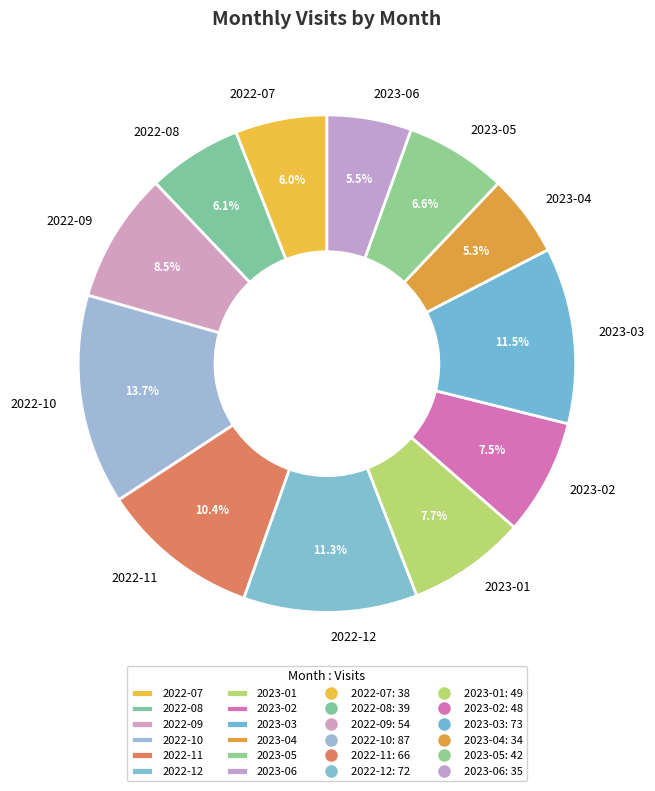

How many slices are in this pie chart?

12